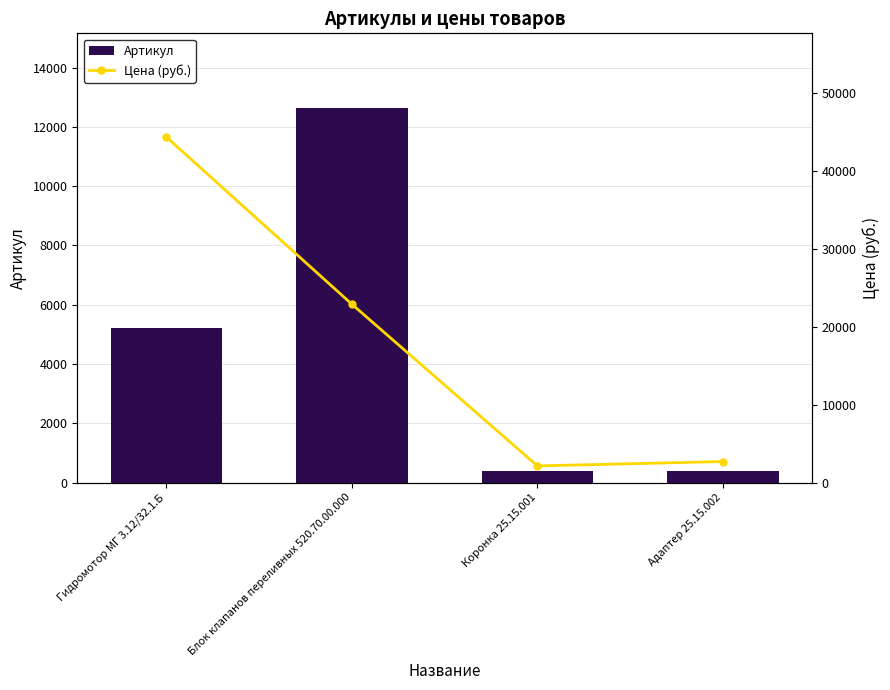

What is the difference between the maximum and minimum values in the Цена (руб.) series?

42269